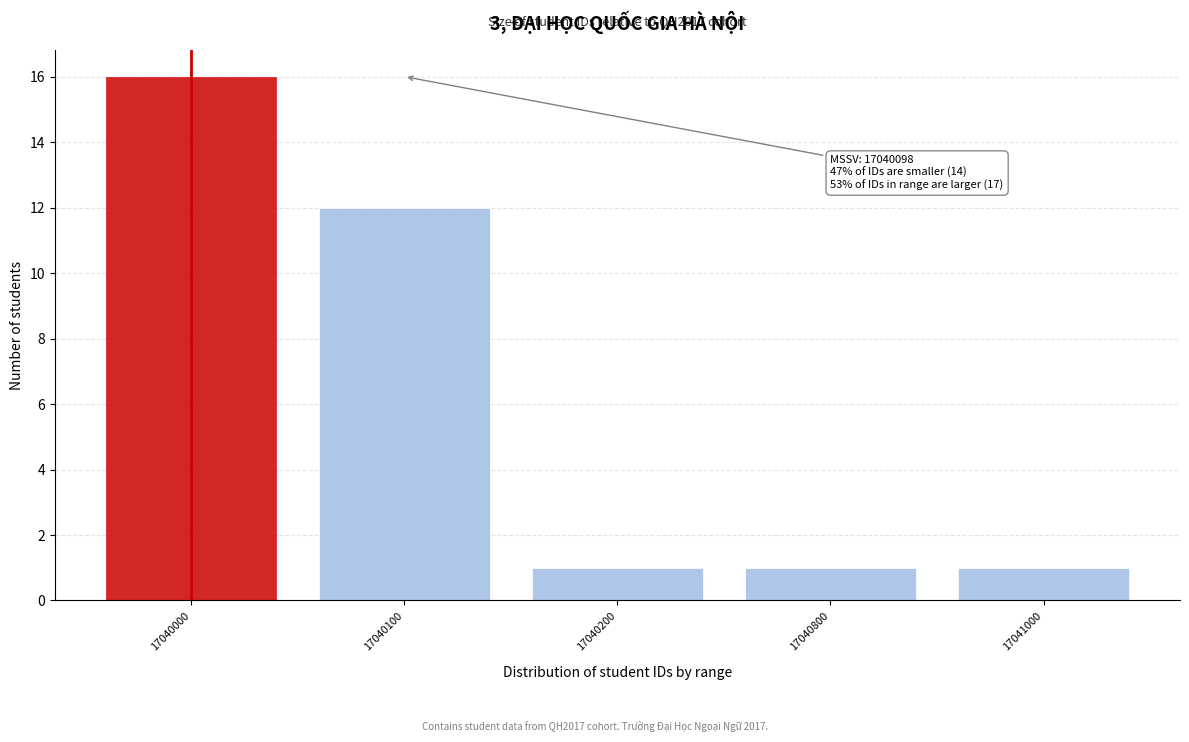

Reading right to left, extract all data points from this chart.

1	1	1	12	16